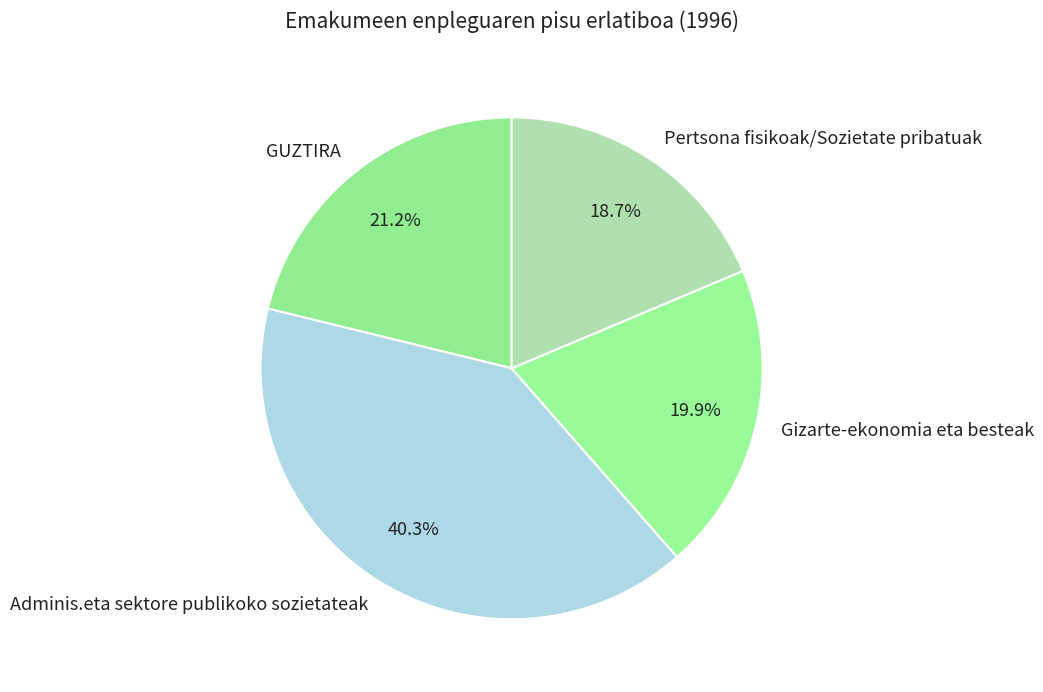

Which has a higher value, Pertsona fisikoak/Sozietate pribatuak or Gizarte-ekonomia eta besteak?

Gizarte-ekonomia eta besteak